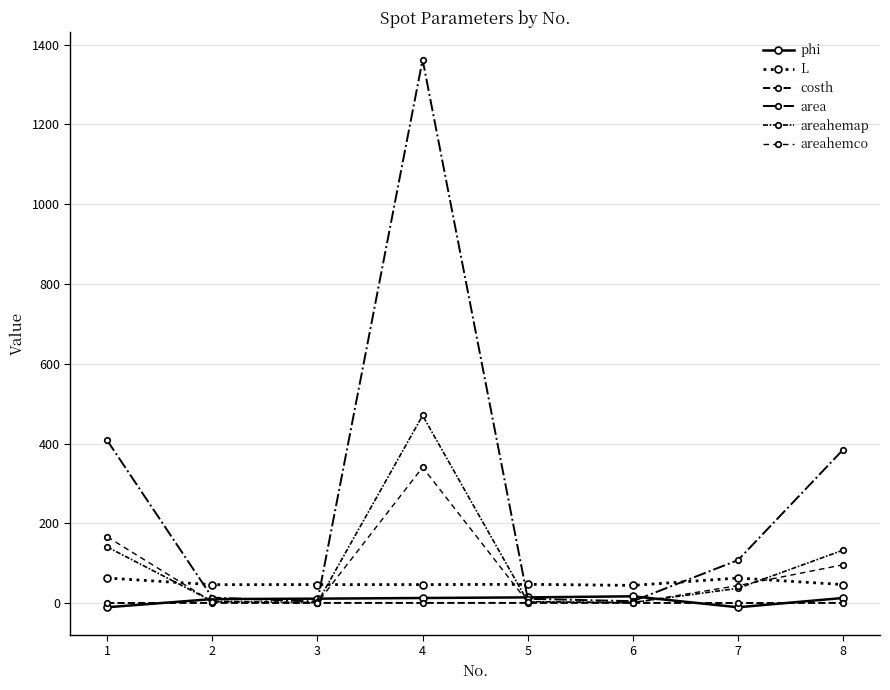

How many distinct data groups are displayed?

6